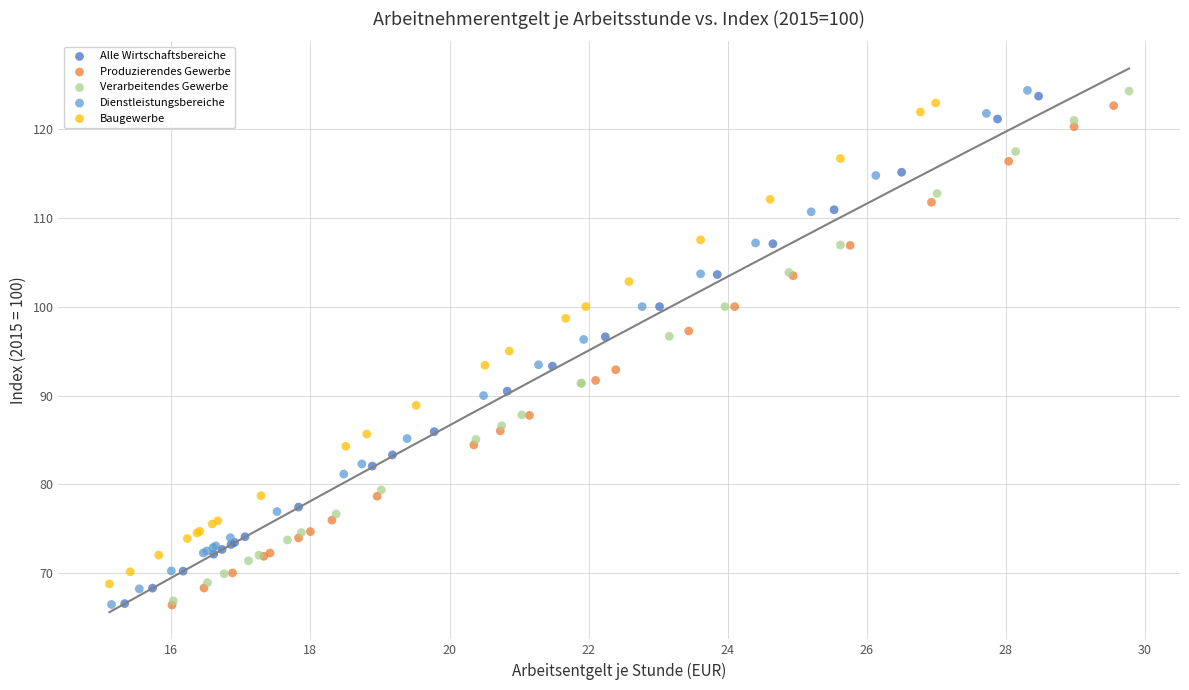

Which series has the widest spread of Y values?

Dienstleistungsbereiche